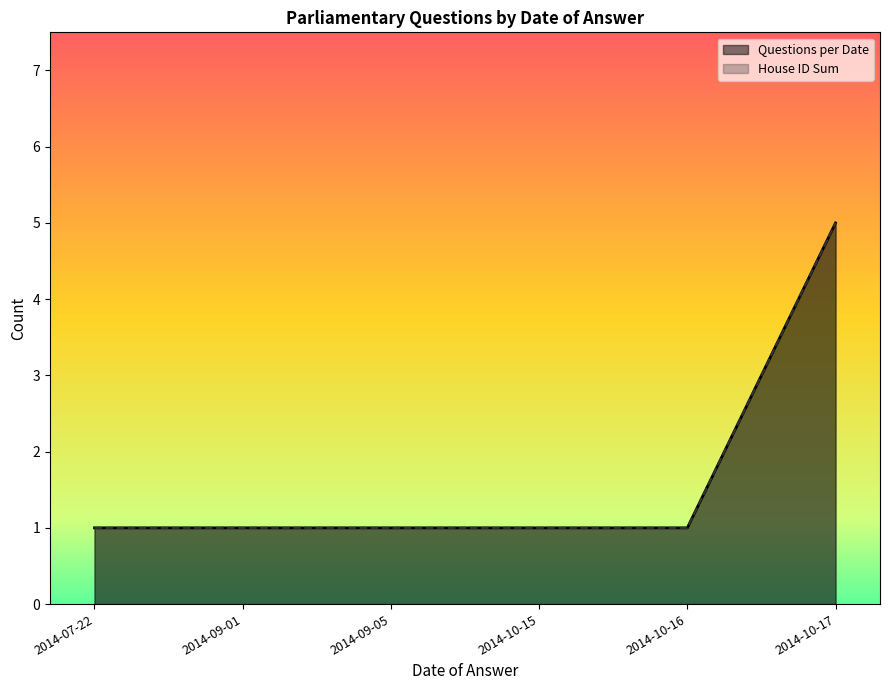

Reading right to left, list all the values displayed in this chart.

Questions per Date: 5	1	1	1	1	1
House ID Sum: 5	1	1	1	1	1